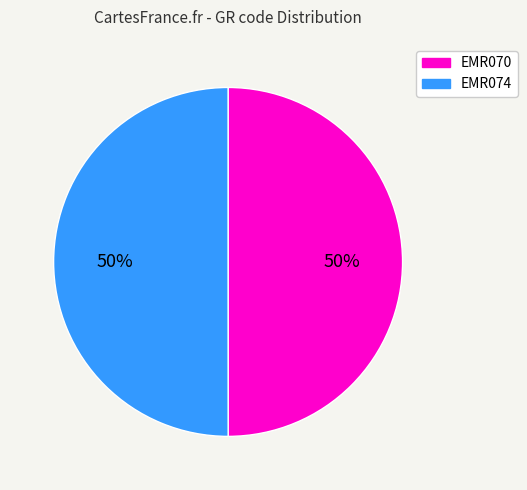

Combined, do EMR070 and EMR074 account for over 50%?

Yes